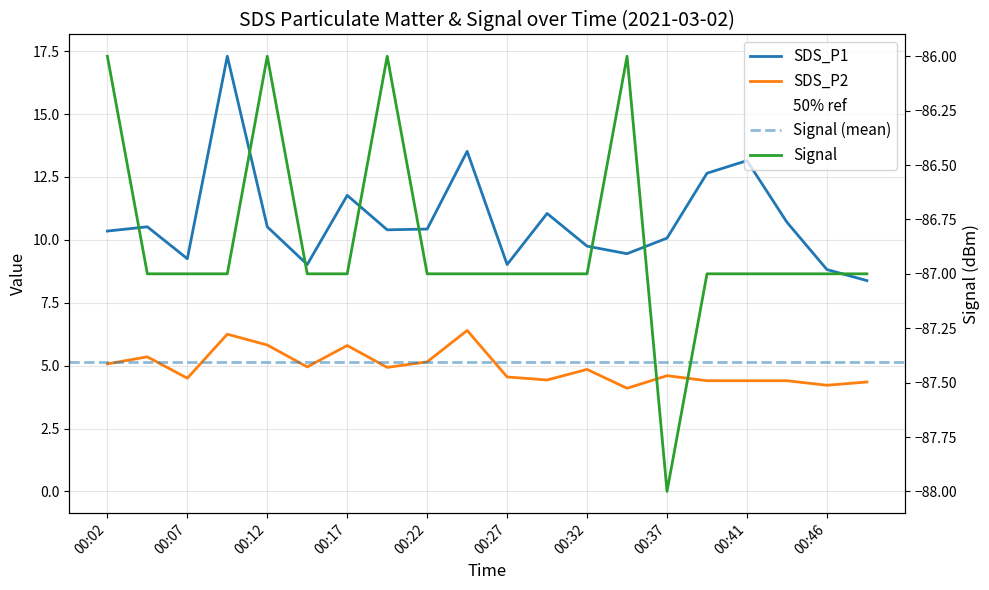

What is the total value across all series at 00:32?

-72.4